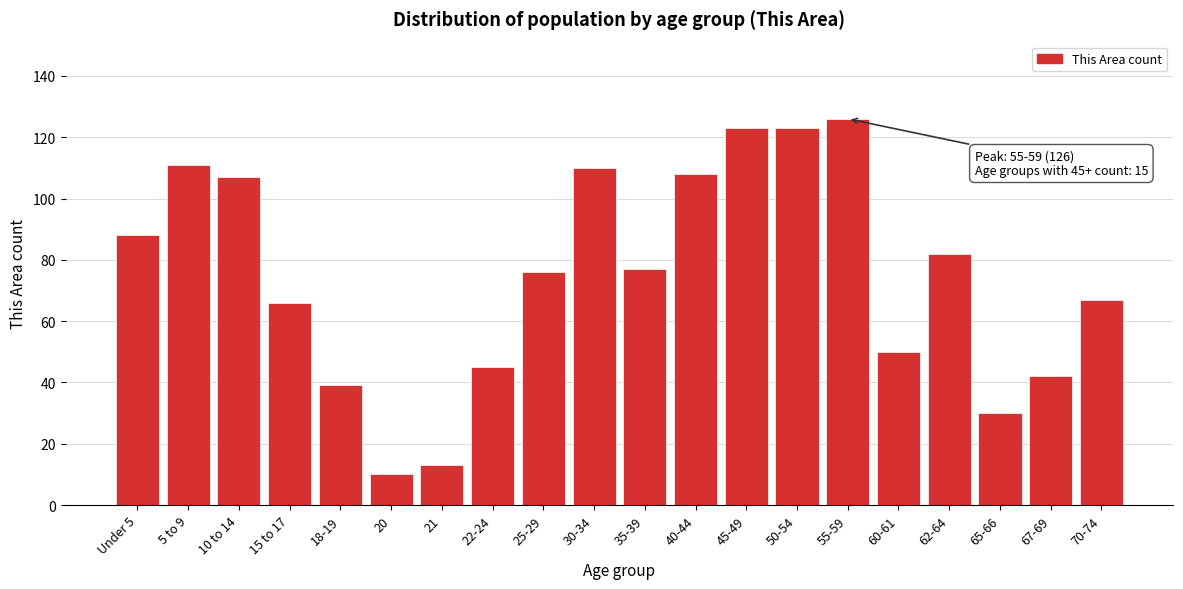

Reading left to right, list all the values displayed in this chart.

Under 5=88	5 to 9=111	10 to 14=107	15 to 17=66	18-19=39	20=10	21=13	22-24=45	25-29=76	30-34=110	35-39=77	40-44=108	45-49=123	50-54=123	55-59=126	60-61=50	62-64=82	65-66=30	67-69=42	70-74=67